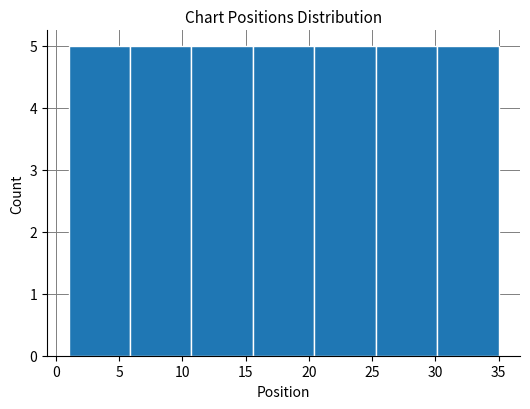

Reading left to right, list every bar in this chart as the range it spans on the x-axis followed by its height. Neither the bar edges nor the heights are printed on the chart, so give them approximately, as read against the axes.

1.0 to 6.0: 5
6.0 to 10.5: 5
10.5 to 15.5: 5
15.5 to 20.5: 5
20.5 to 25.5: 5
25.5 to 30.0: 5
30.0 to 35.0: 5